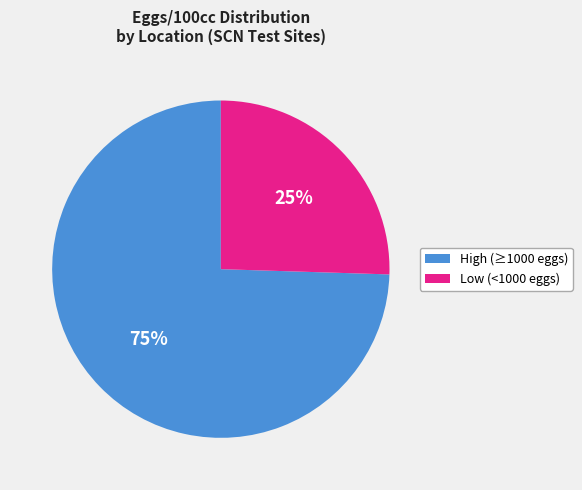

To the nearest percent, what is the average slice percentage?

50%